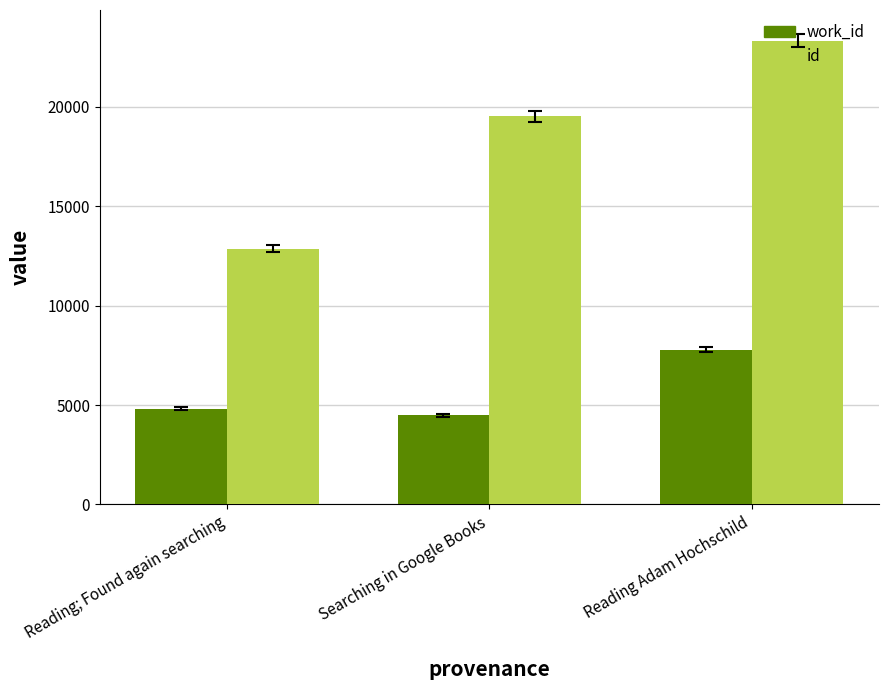

The work_id series shows 2178 at Reading Adam Hochschild. True or false?

False